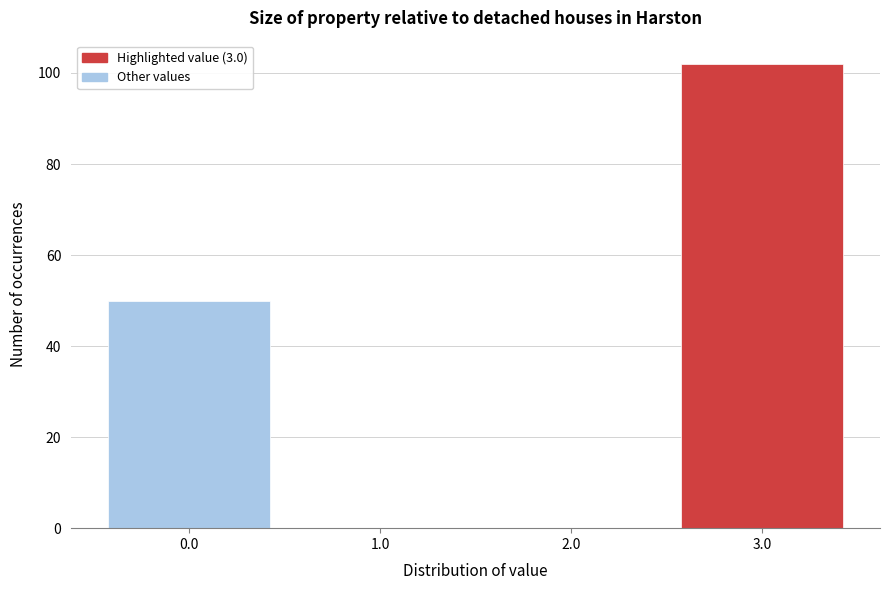

What is the height of the bar covering 2.5 to 3.5 on the x-axis? The values are not printed on the chart, so give them approximately, as read against the axis.

102